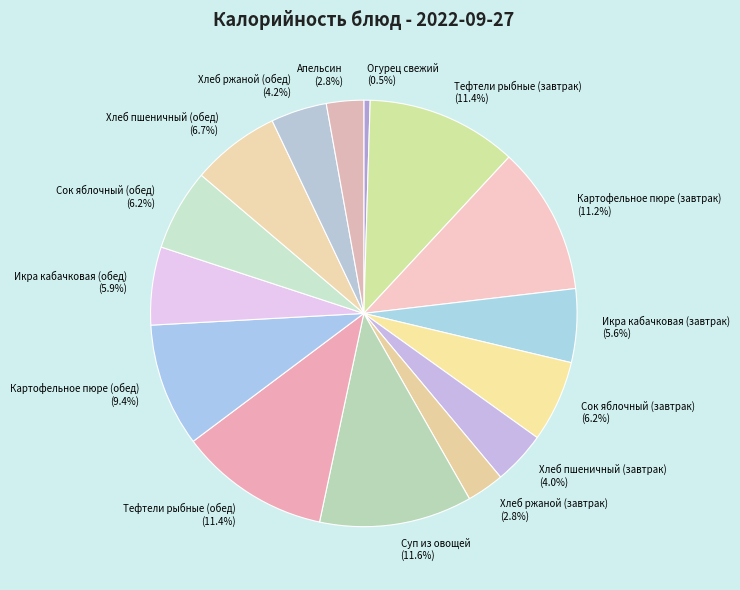

Count the number of slices in the pie.

15